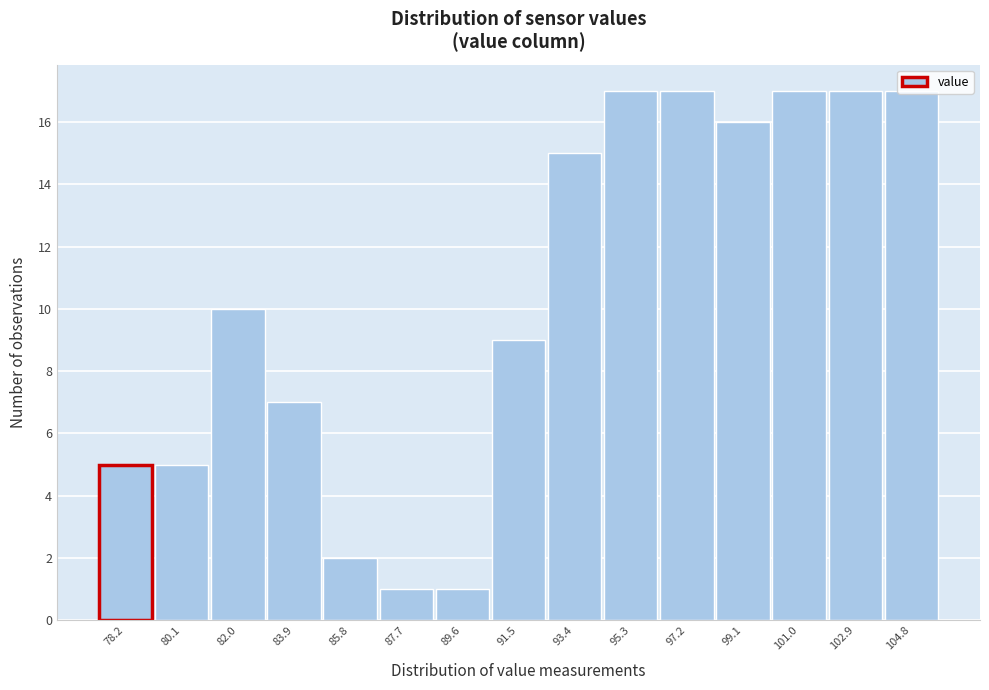

What is the change in value from 87.7 to 93.4?

+14